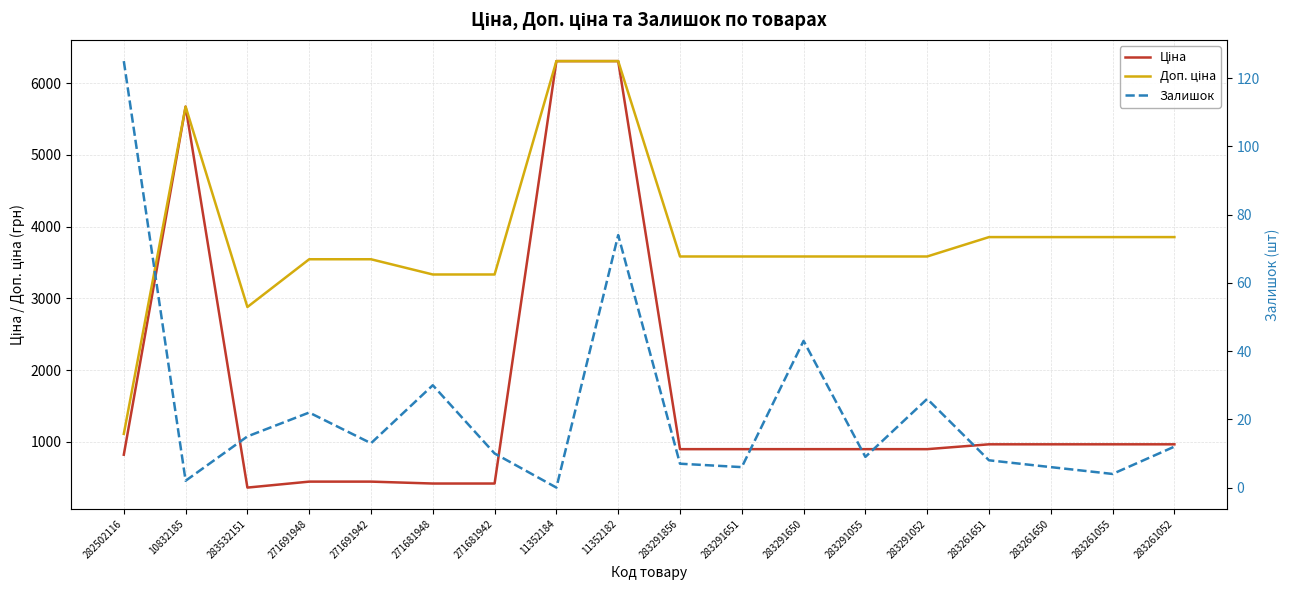

True or false: Ціна has more than 2 points higher than both neighbors.

False